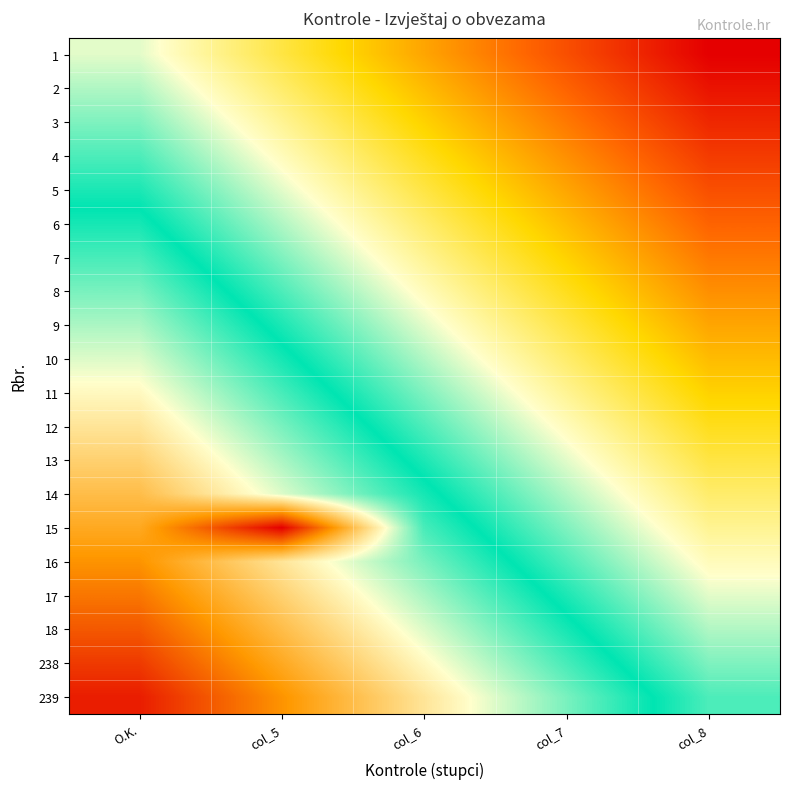

Count the number of categories in the chart.

5